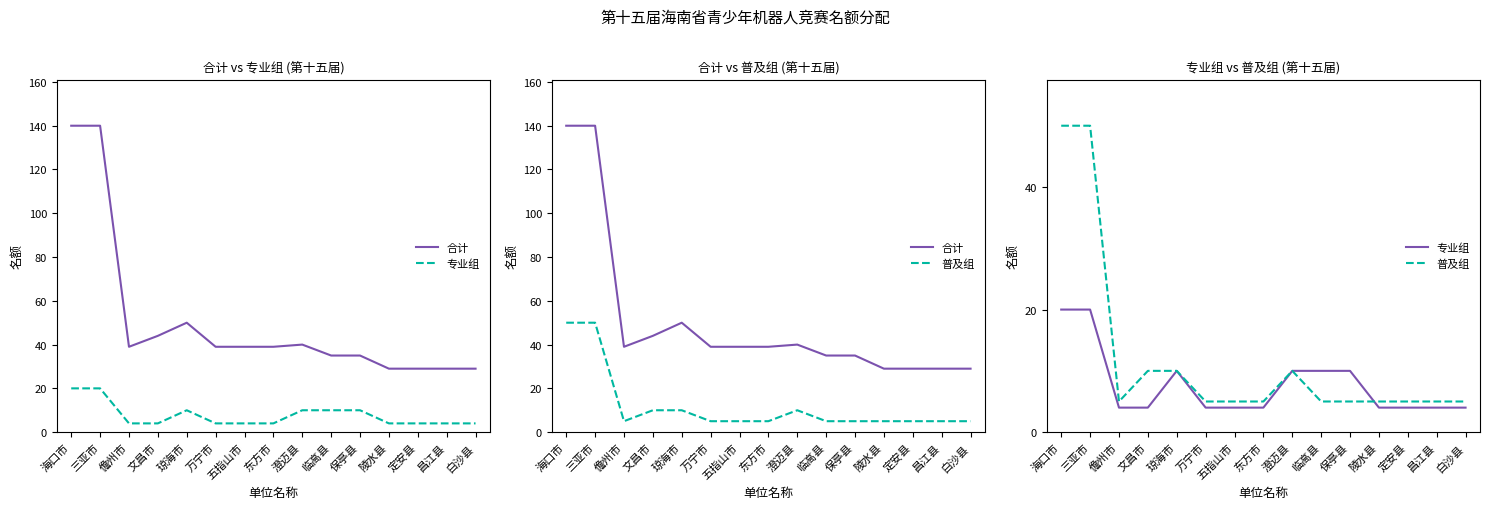

At which category does 普及组 reach its first local valley?

儋州市